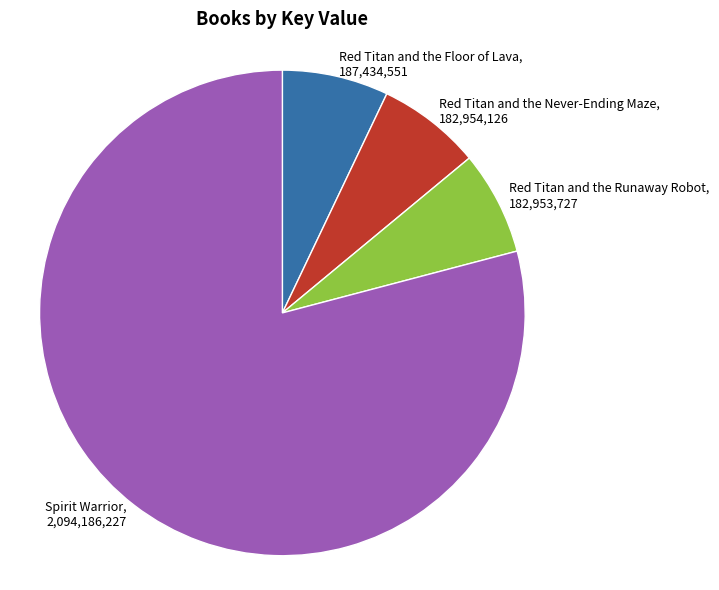

How many slices are in this pie chart?

4